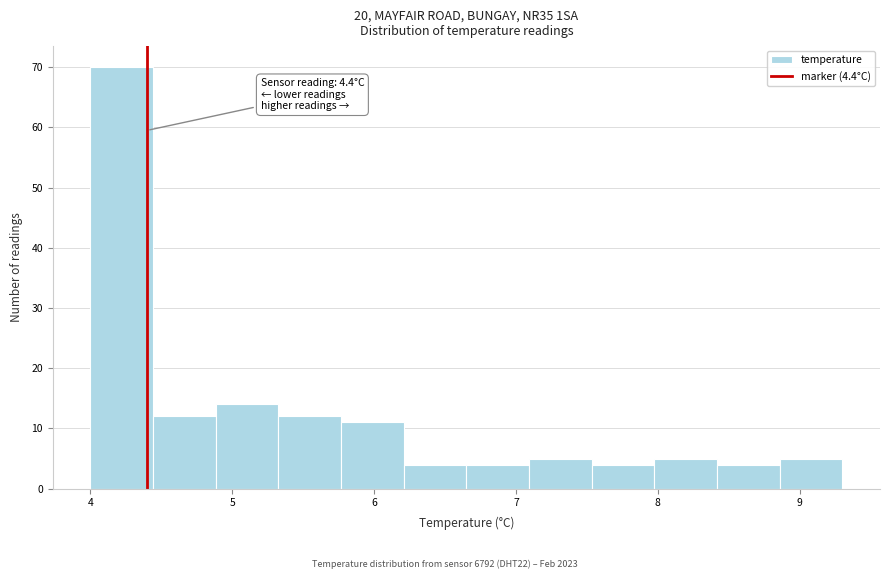

Which range on the x-axis has the tallest bar?

4.0 to 4.4